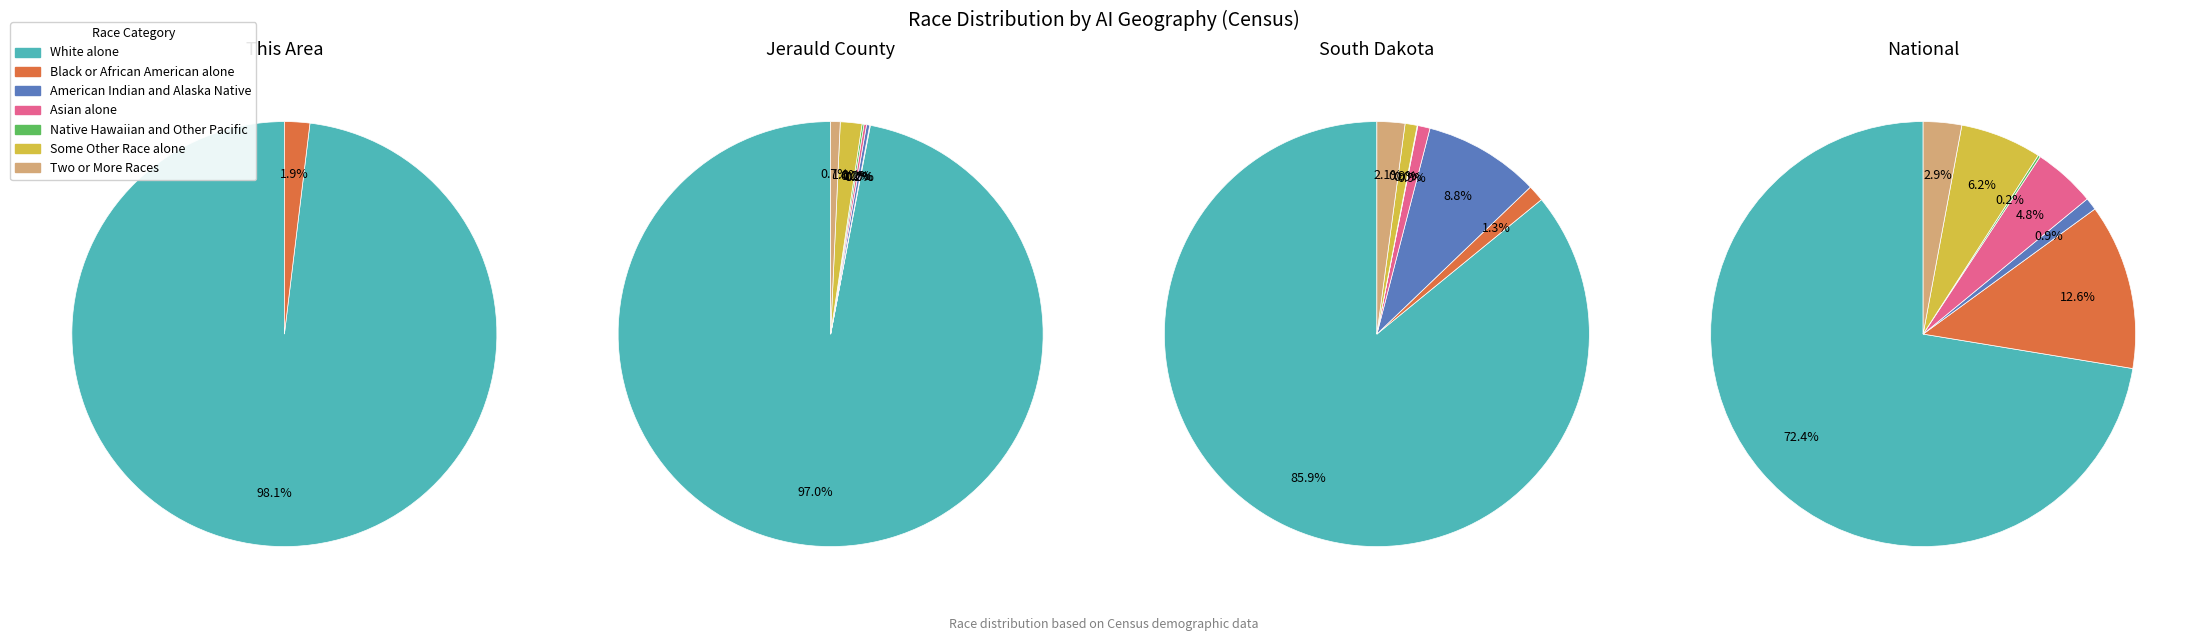

What percentage is NOT represented by White alone?

1.9%